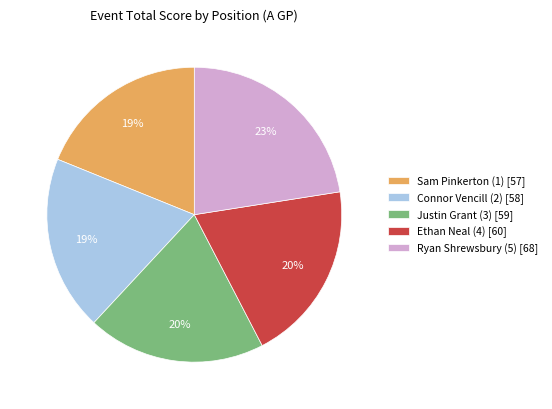

Is it true that Ryan Shrewsbury (5) [68] is 33% of the pie?

False